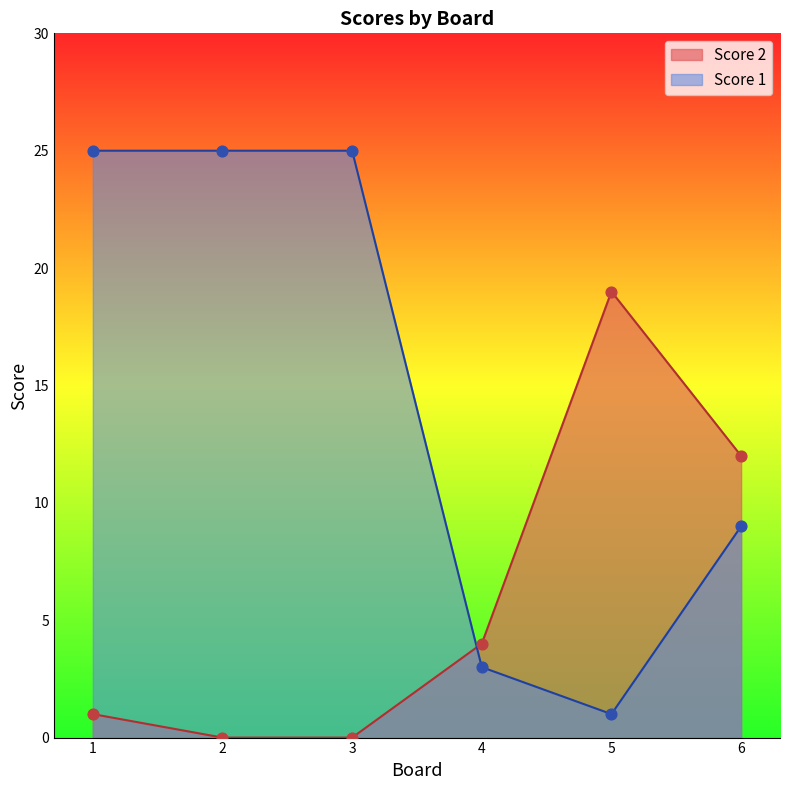

Which series has the largest total across all categories?

Score 1